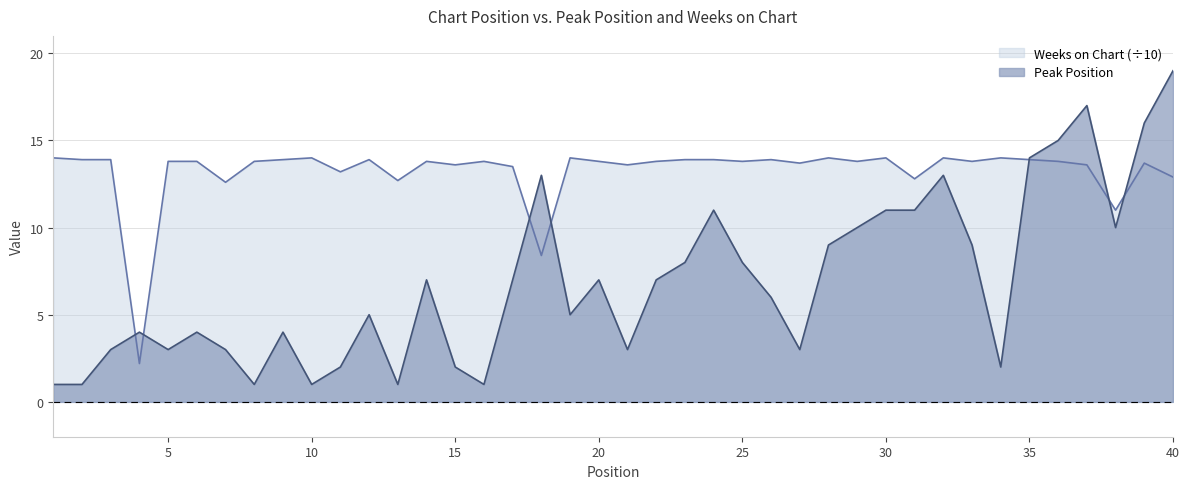

Reading left to right, transcribe all the data shown in this chart.

Peak Position: 1.0	1.0	3.0	4.0	3.0	4.0	3.0	1.0	4.0	1.0	2.0	5.0	1.0	7.0	2.0	1.0	7.0	13.0	5.0	7.0	3.0	7.0	8.0	11.0	8.0	6.0	3.0	9.0	10.0	11.0	11.0	13.0	9.0	2.0	14.0	15.0	17.0	10.0	16.0	19.0
Weeks on Chart: 14.0	13.9	13.9	2.2	13.8	13.8	12.6	13.8	13.9	14.0	13.2	13.9	12.7	13.8	13.6	13.8	13.5	8.4	14.0	13.8	13.6	13.8	13.9	13.9	13.8	13.9	13.7	14.0	13.8	14.0	12.8	14.0	13.8	14.0	13.9	13.8	13.6	11.0	13.7	12.9